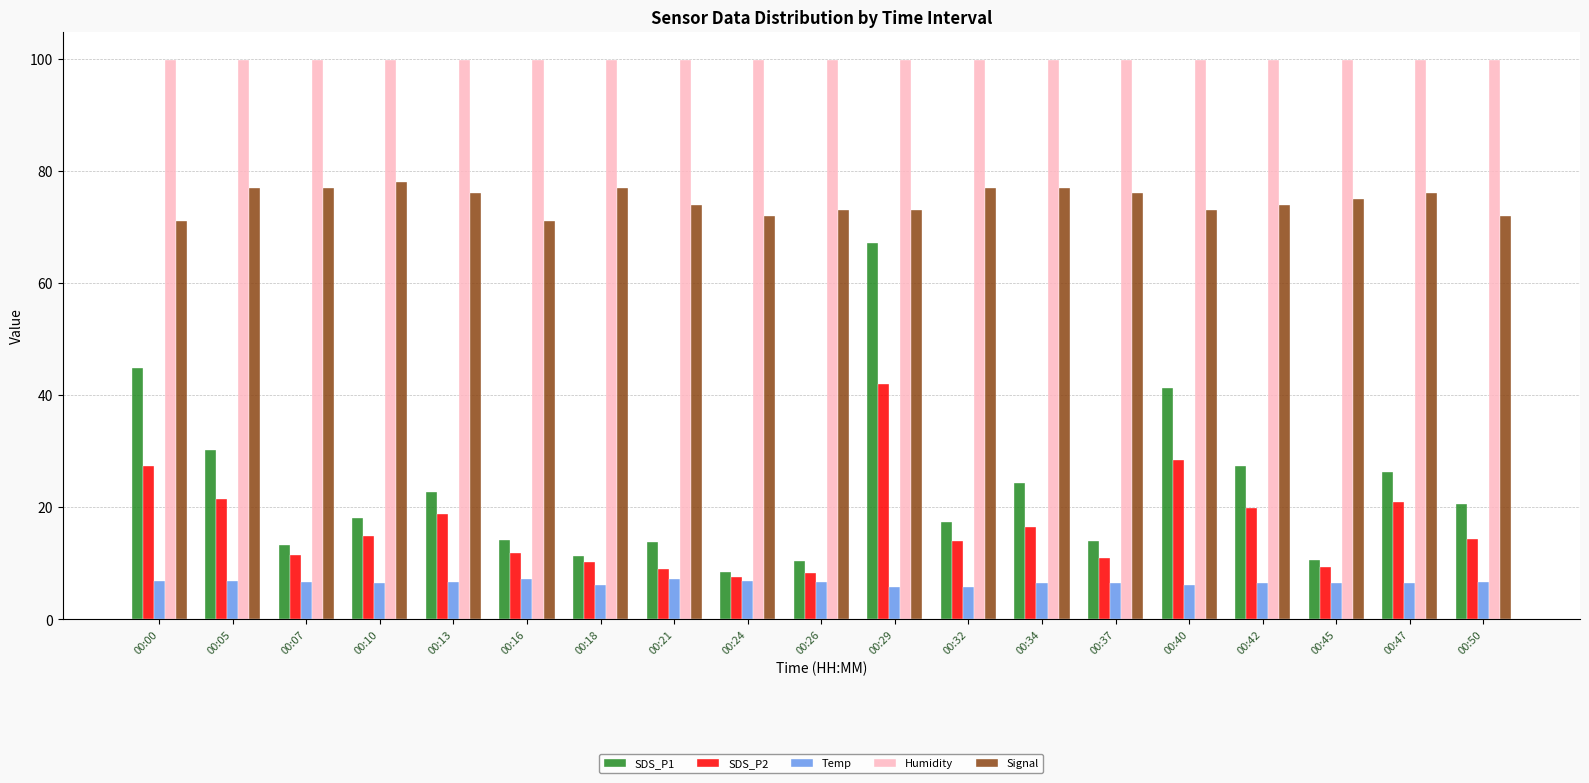

Which series has the widest spread of values?

SDS_P1